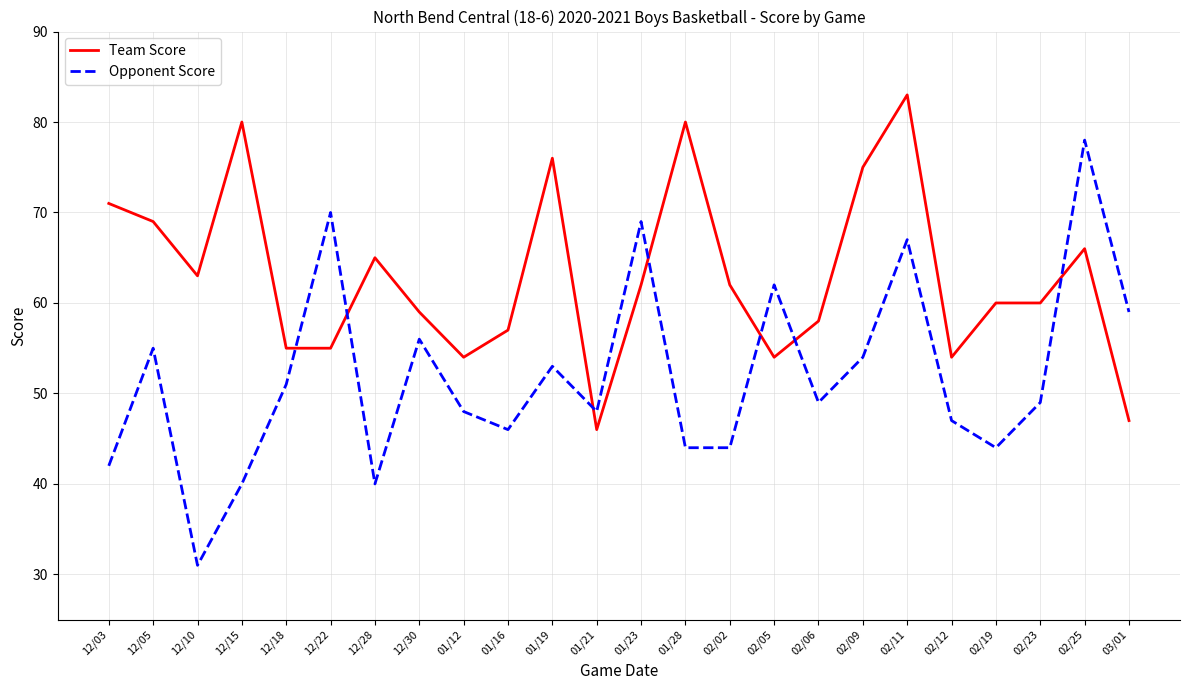

What is the sum of the Team Score values at 01/21 and 02/06?

104